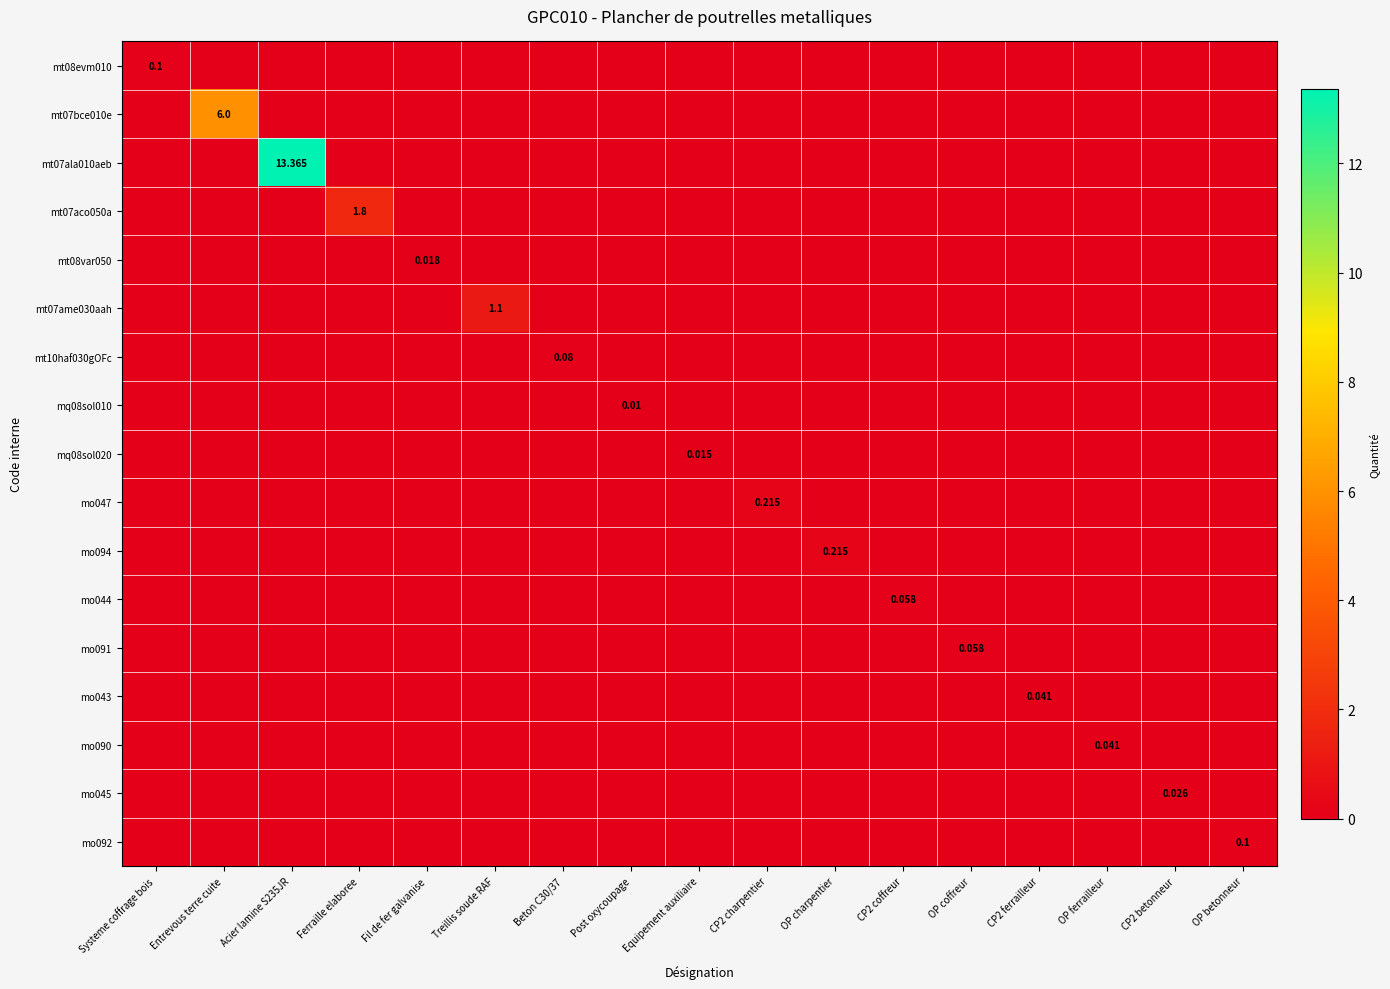

The value of mo044 at Acier lamine S235JR is 0.0. True or false?

True